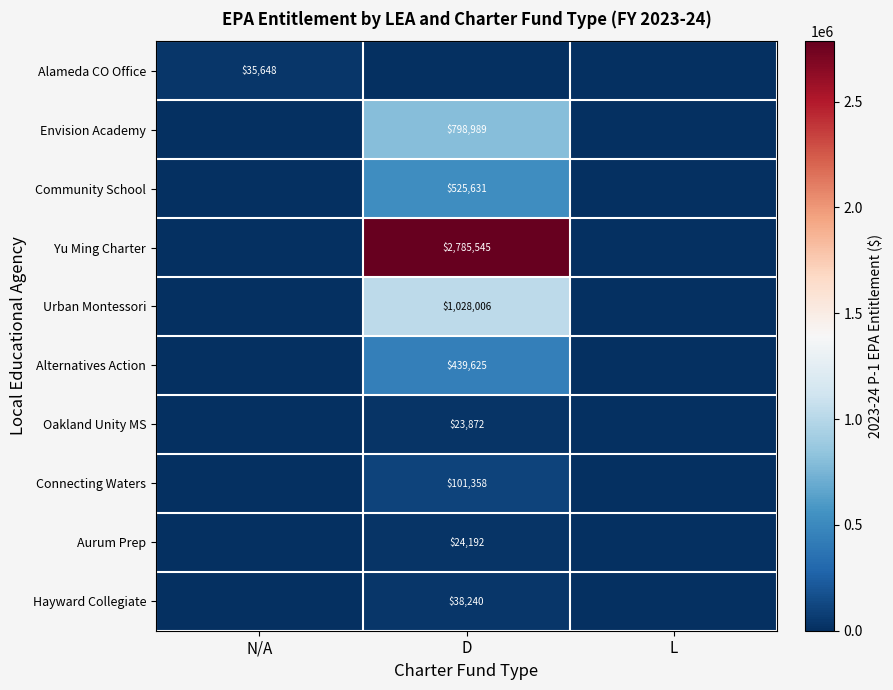

Is it true that Alameda CO Office equals 35648 at N/A?

True